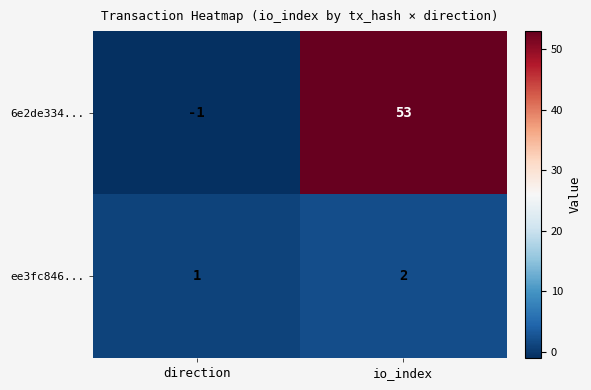

Which series changed the most between direction and io_index?

6e2de334...